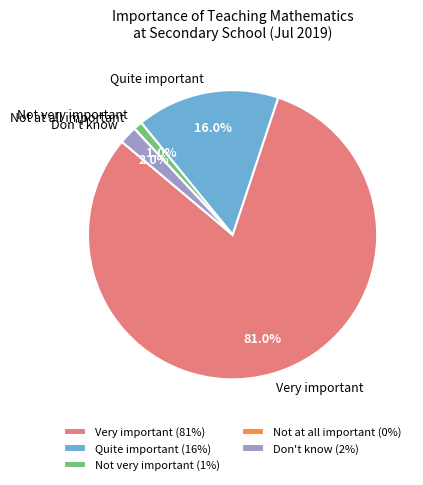

Does Very important represent more than half of the total?

Yes